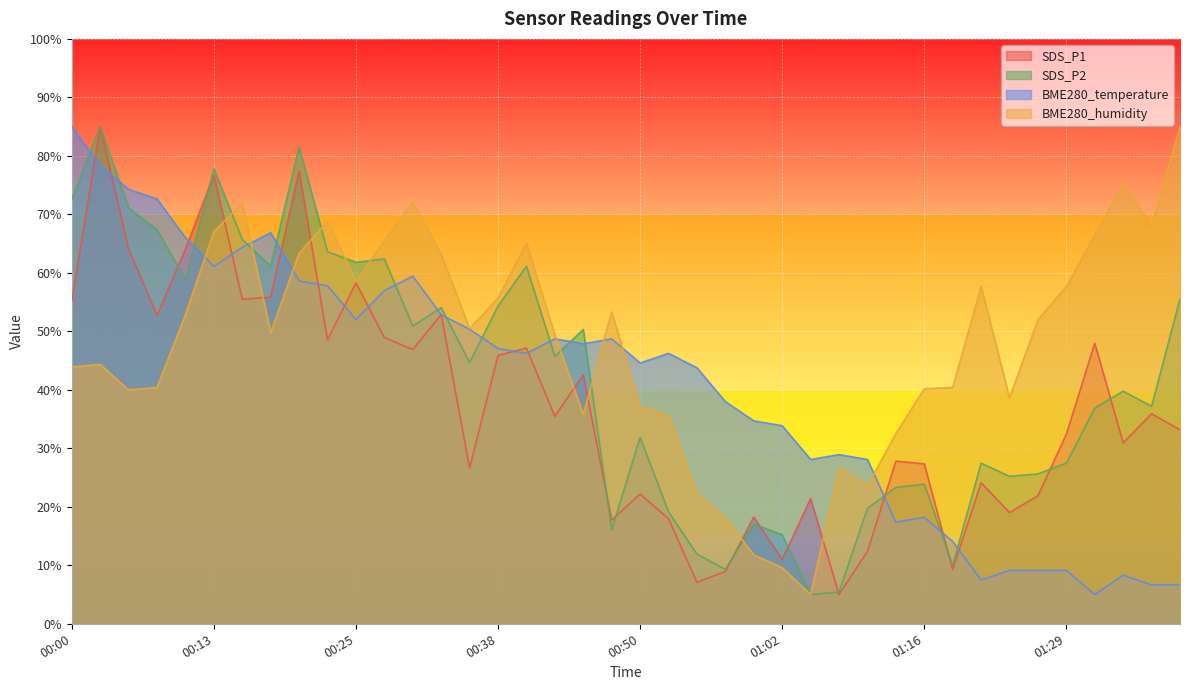

At which label is BME280_humidity closest to 45?

00:03